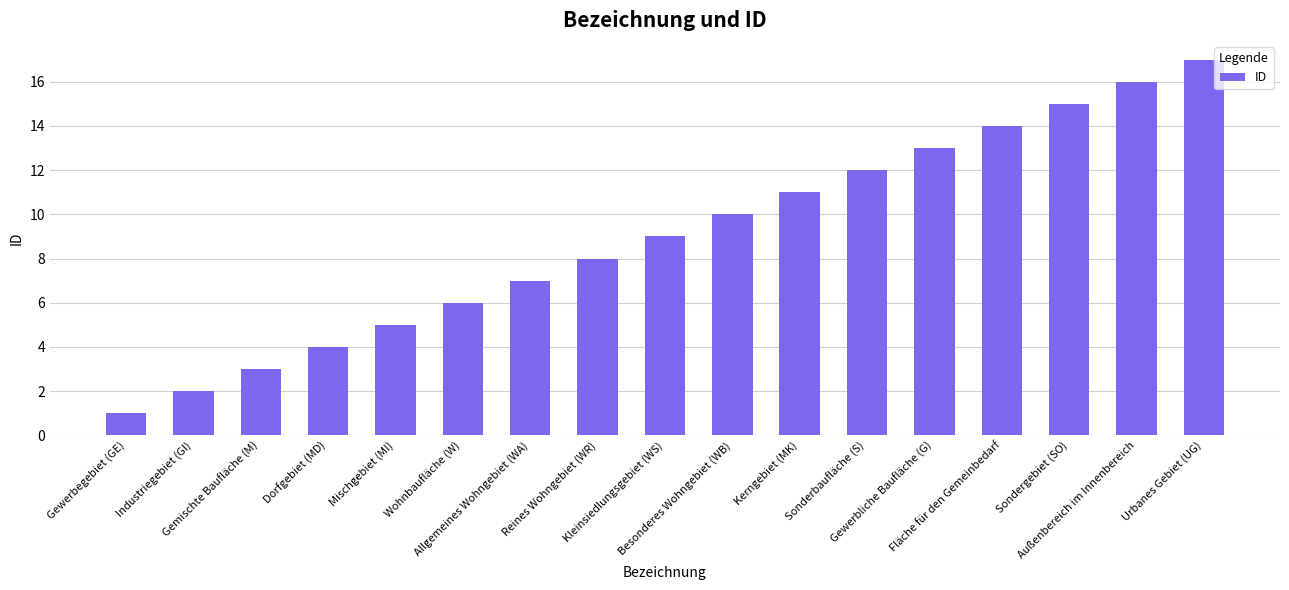

Read the value at Besonderes Wohngebiet (WB).

10